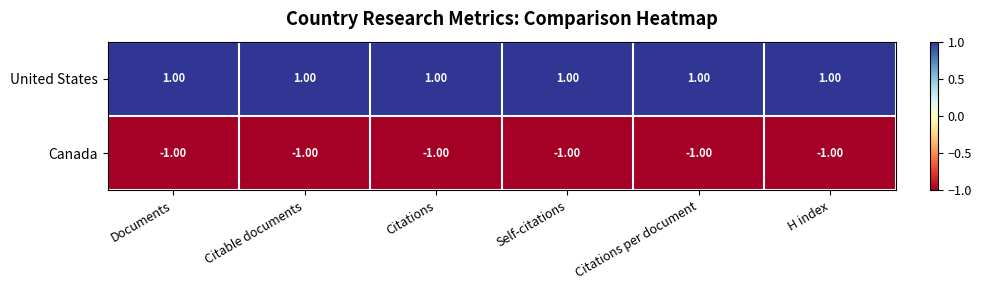

Which series has the largest total across all categories?

United States